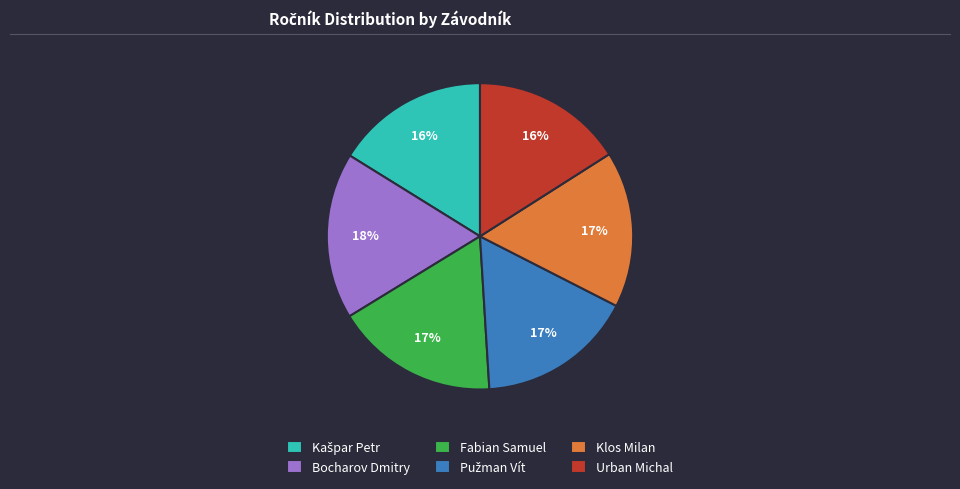

Count the number of slices in the pie.

6